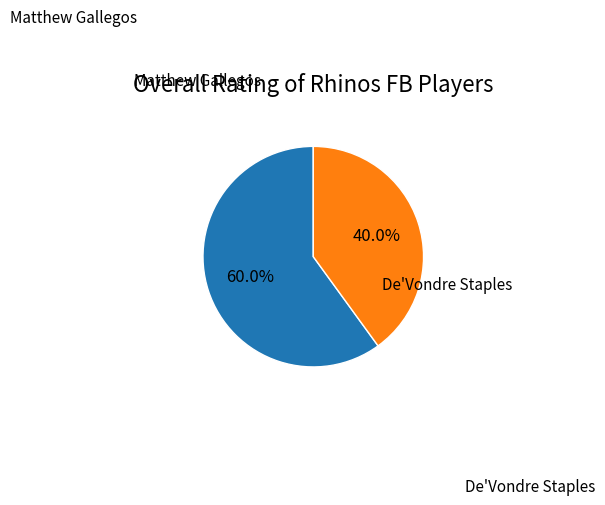

Does any single category account for the majority?

Yes